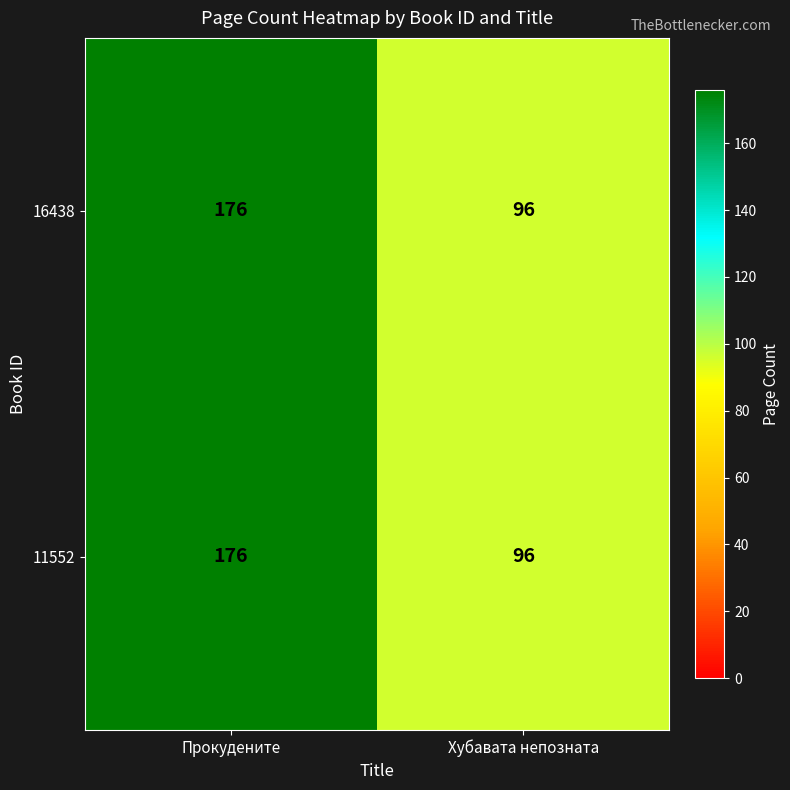

How many series are shown in this chart?

2